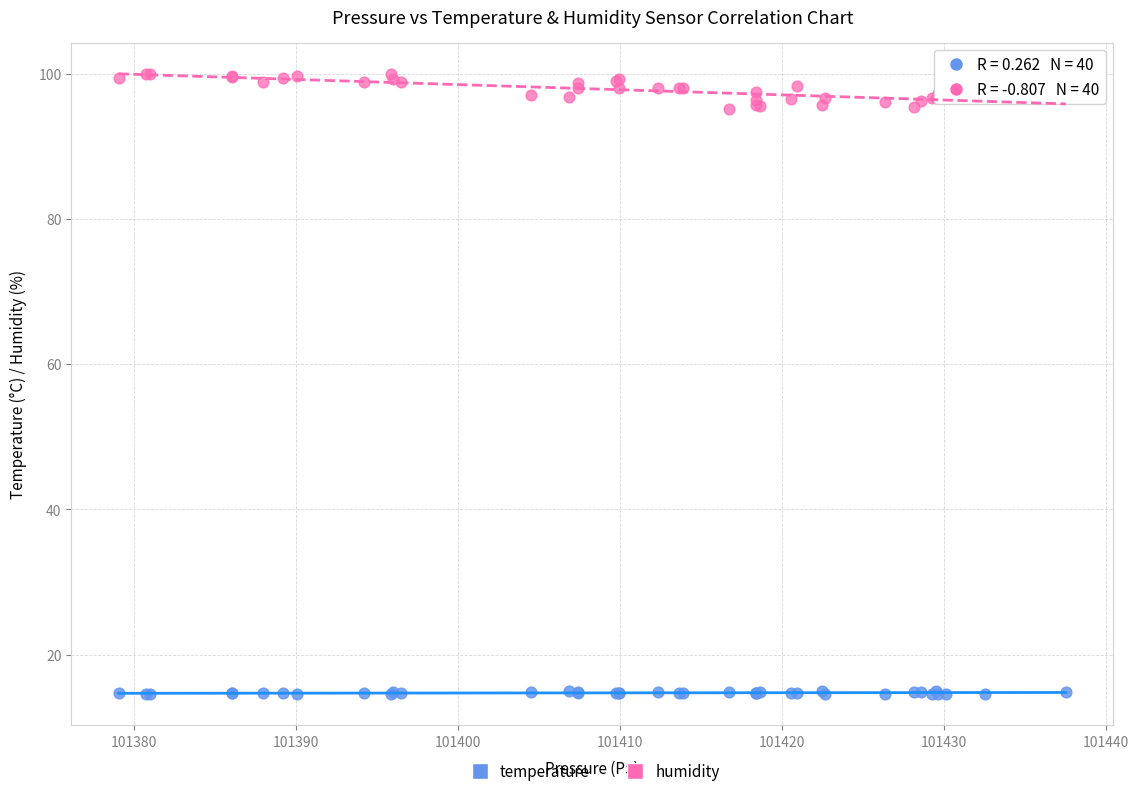

Which series contains the highest Y value?

humidity